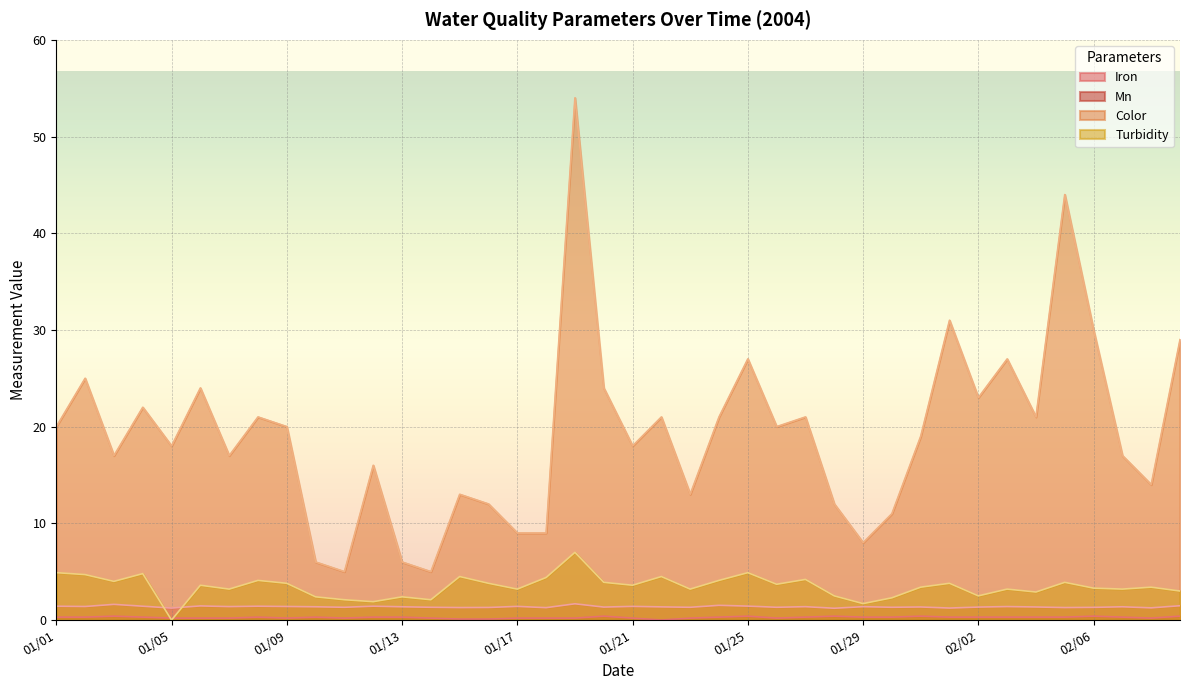

Which series has the widest spread of values?

Color